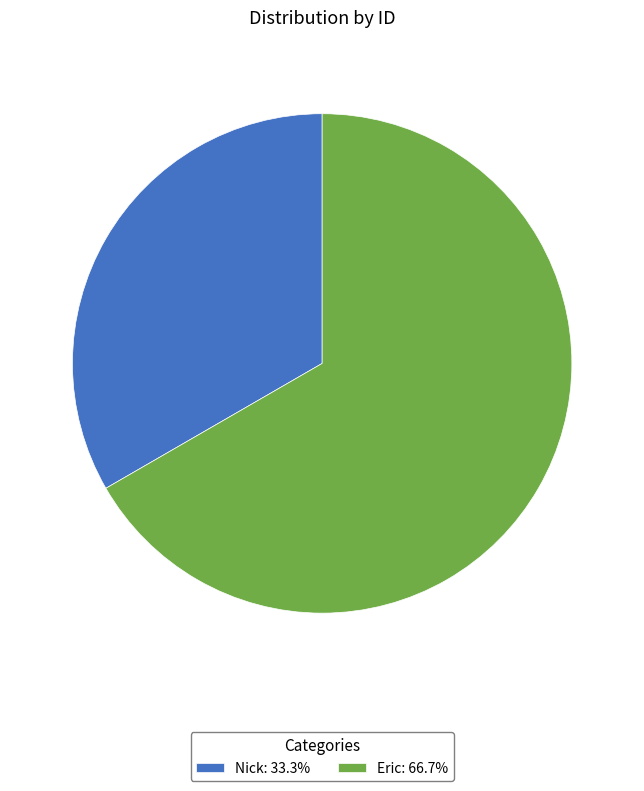

What is the ratio of the value at Nick: 33.3% to the value at Eric: 66.7%?

0.5